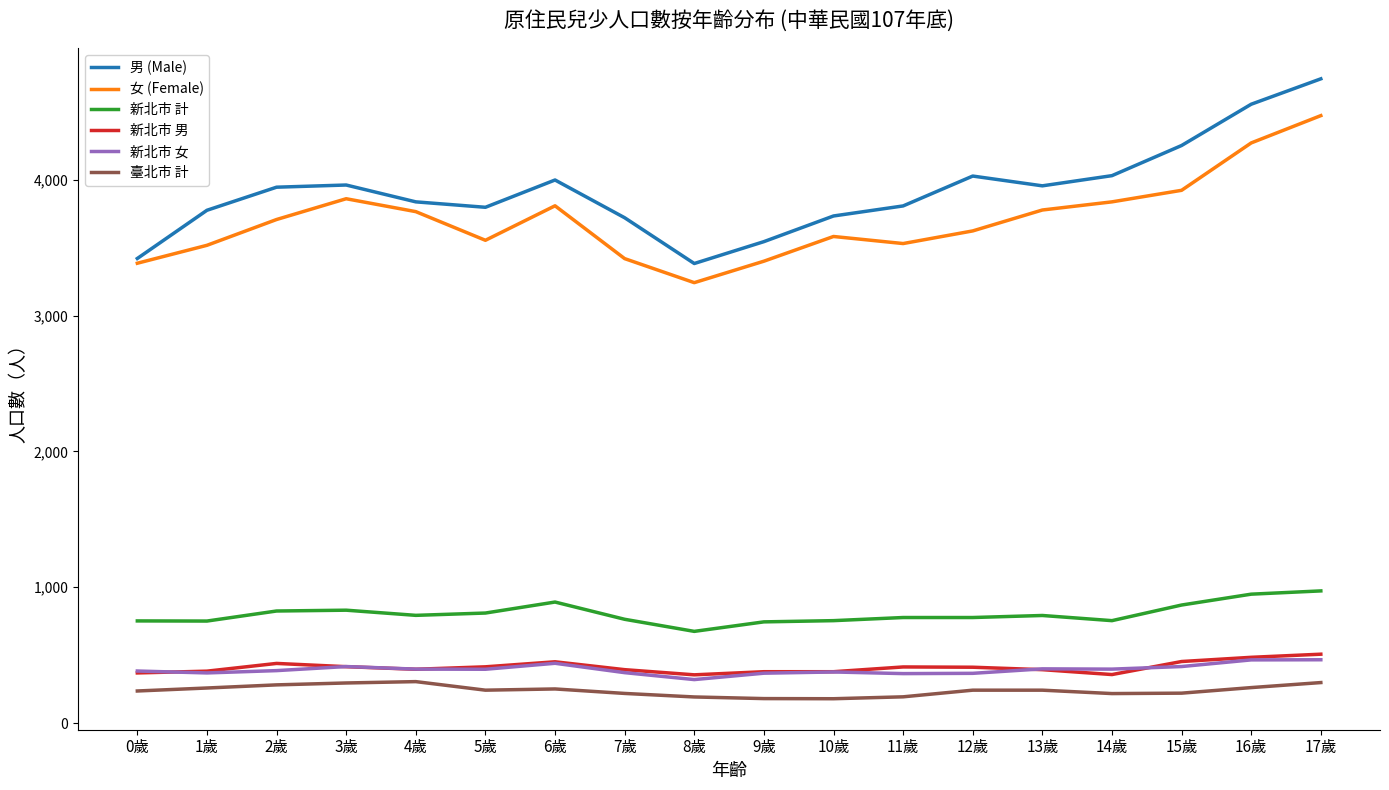

The 女 (Female) series shows 4473 at 17歲. True or false?

True